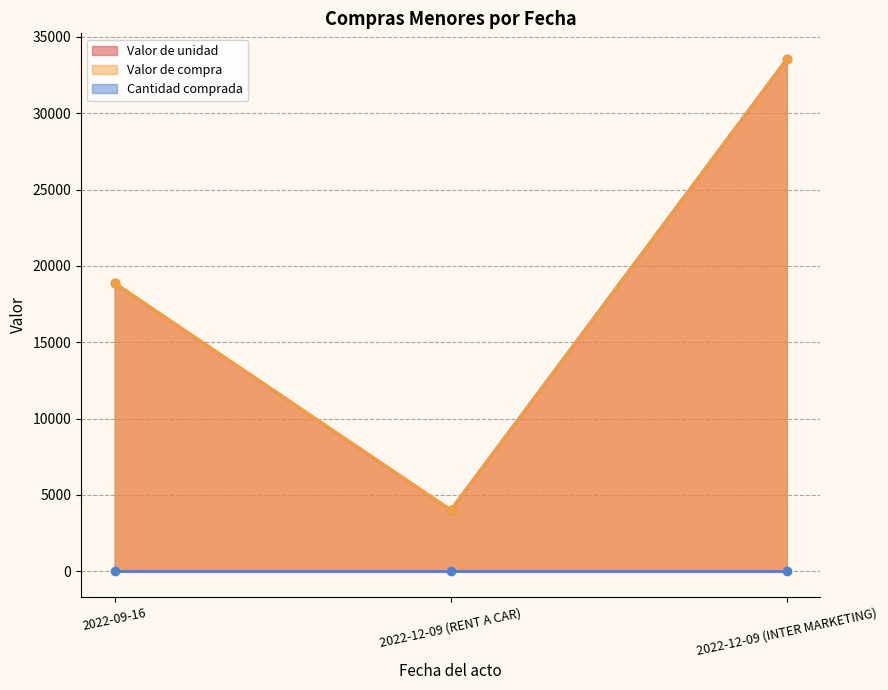

Between 2022-09-16 and 2022-12-09 (INTER MARKETING), which series saw the biggest shift?

Valor de unidad